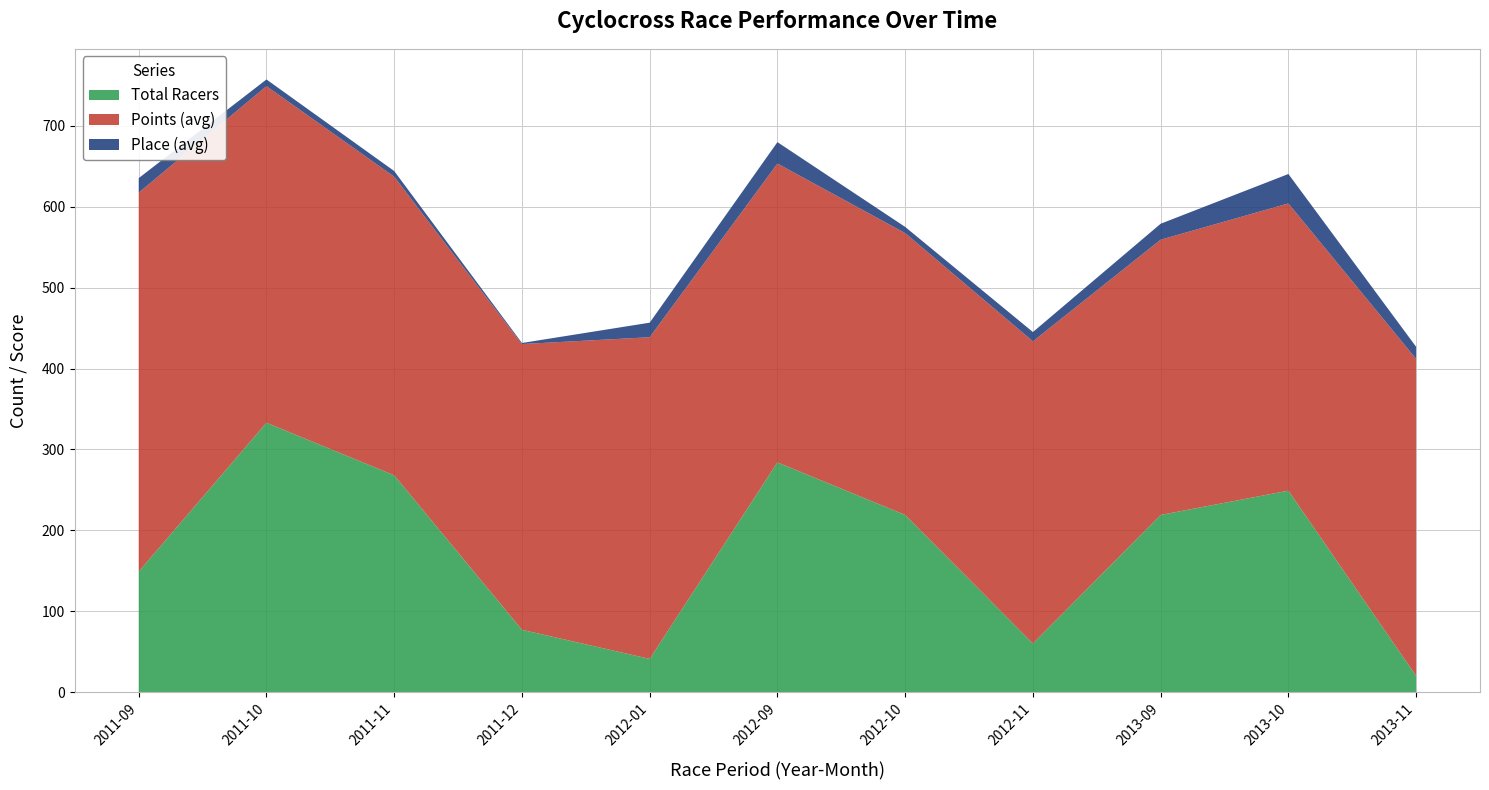

The value of Total Racers at 2013-09 is 119.7. True or false?

False